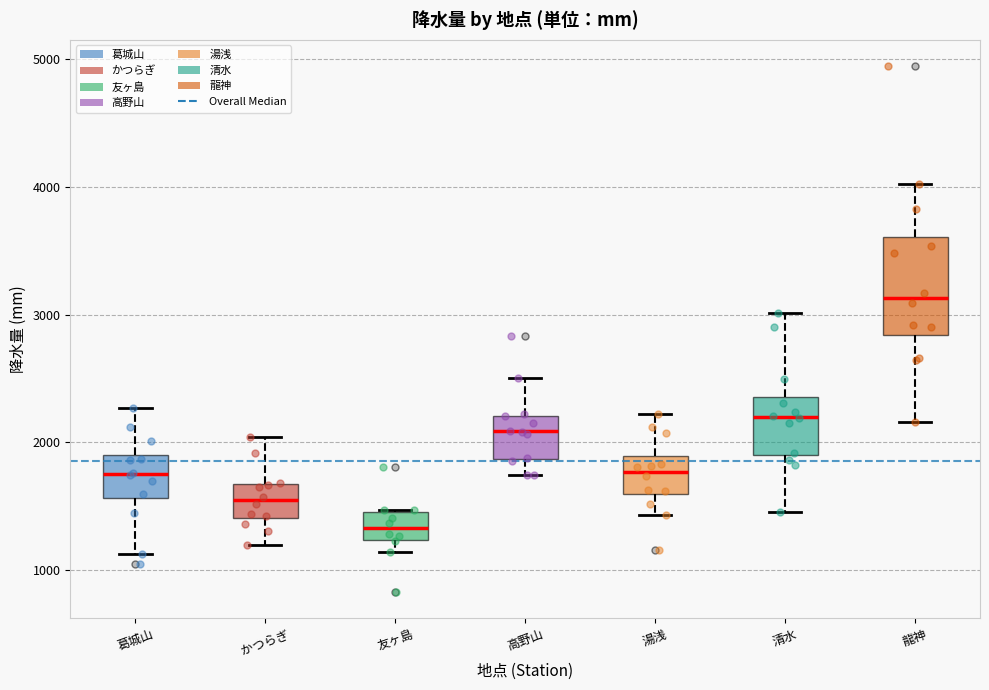

Which box has the highest median line?

龍神